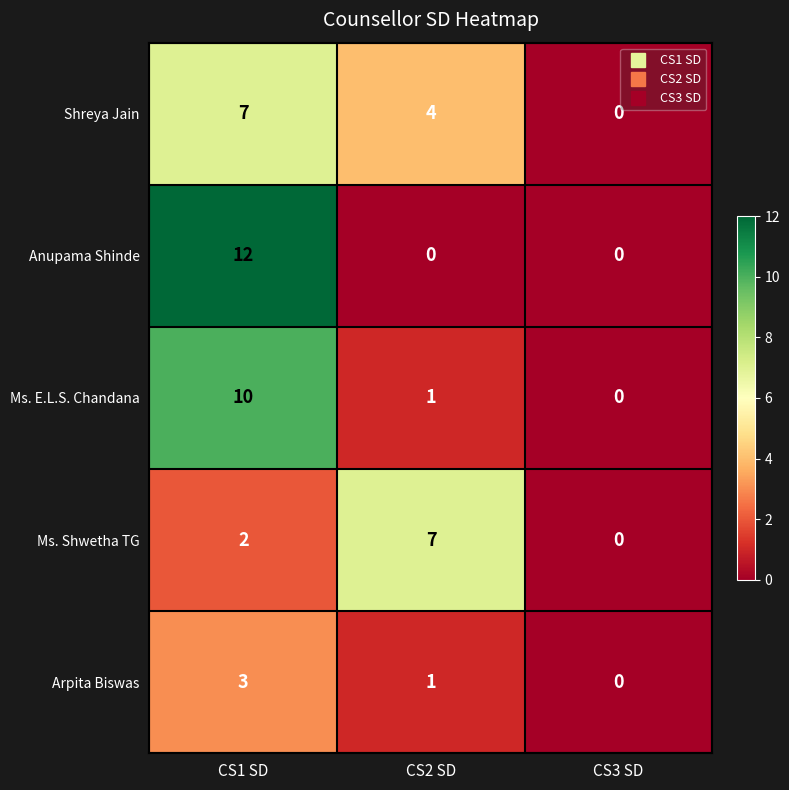

At which category is the sum across all series the highest?

CS1 SD